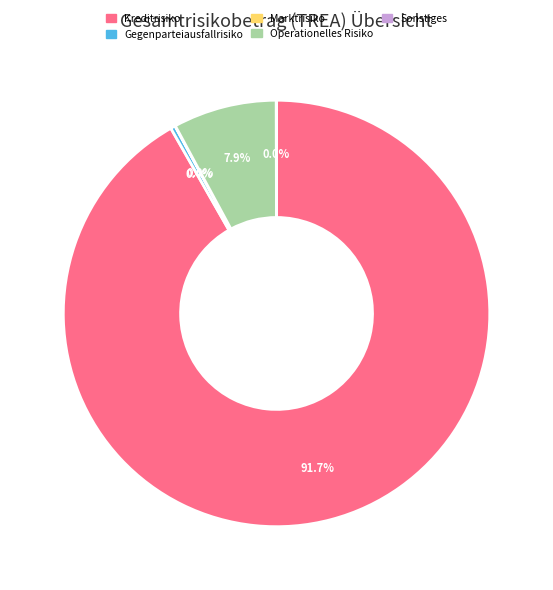

Is it true that Kreditrisiko is 99% of the pie?

False